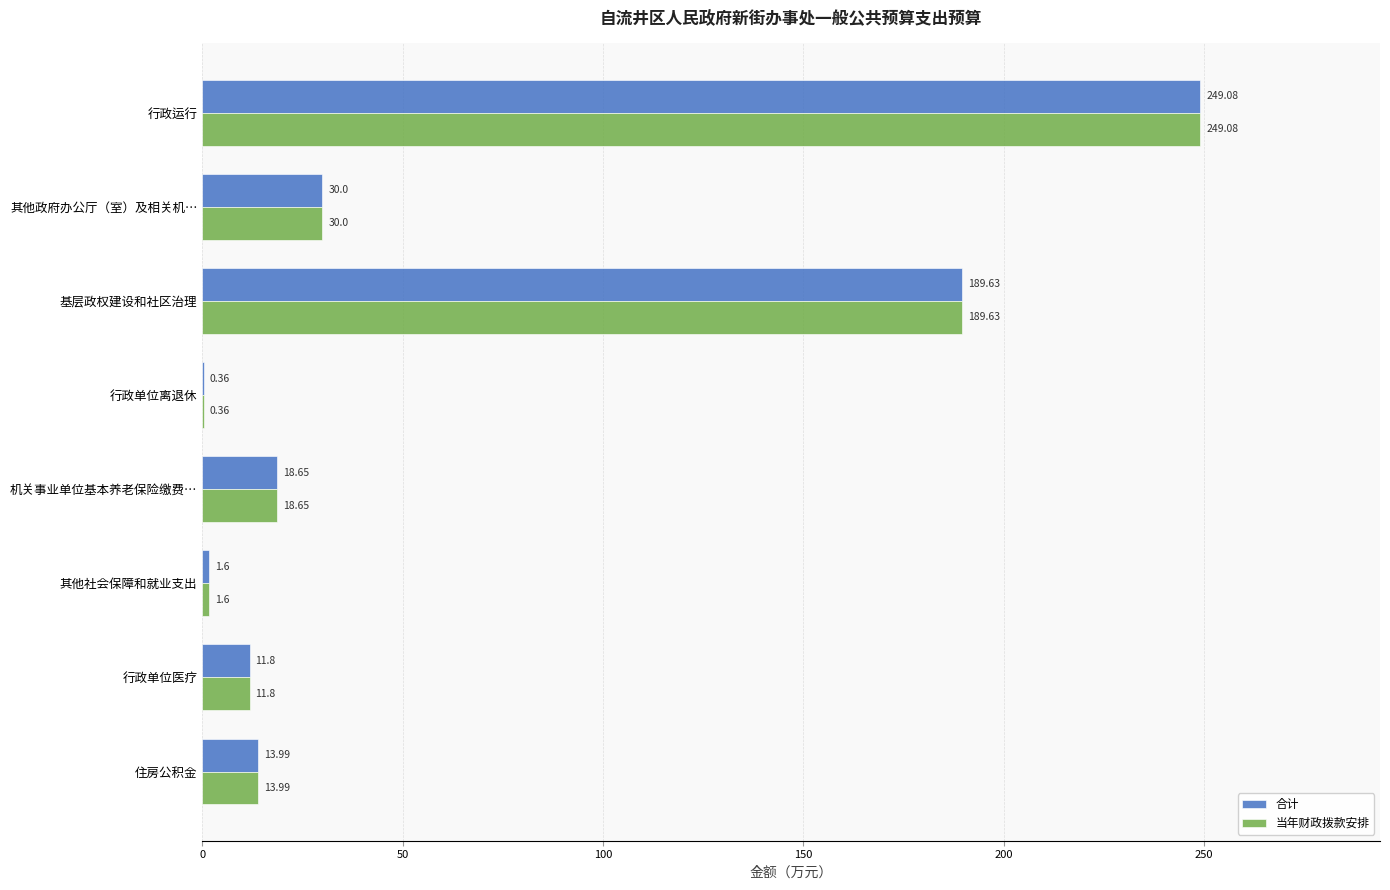

What is the sum of all 合计 values?

515.1